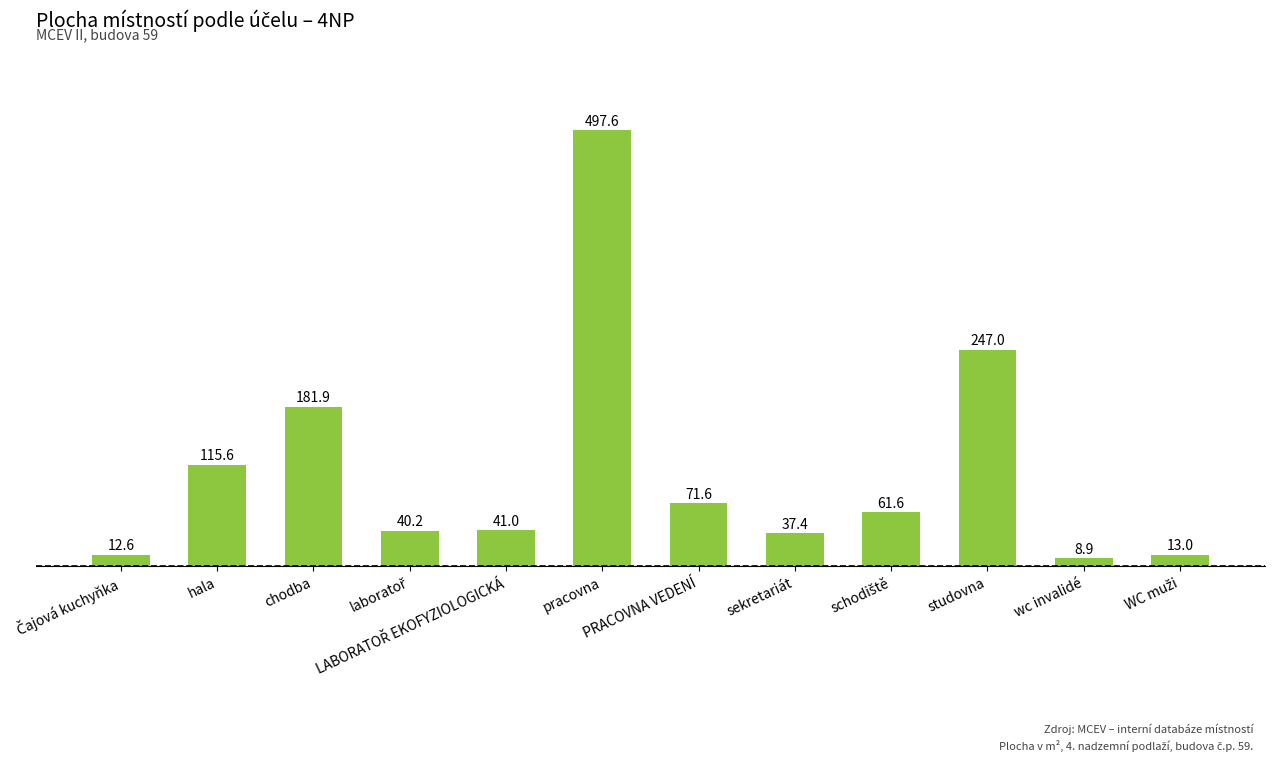

What position from the right is hala?

11